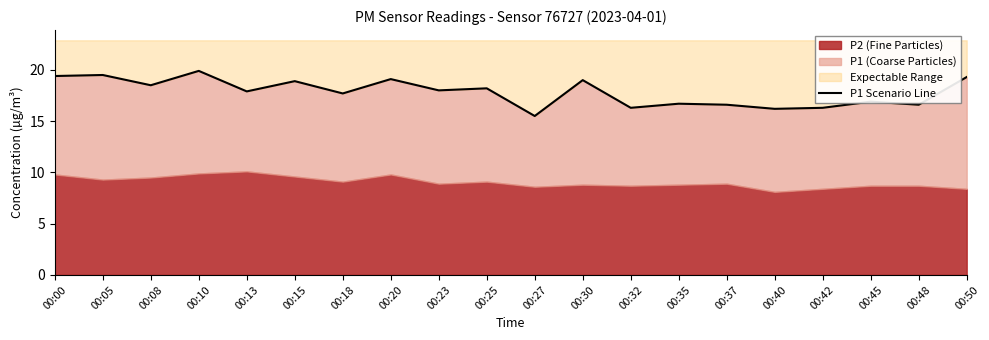

Where is the data nearest to the value 17?

00:45